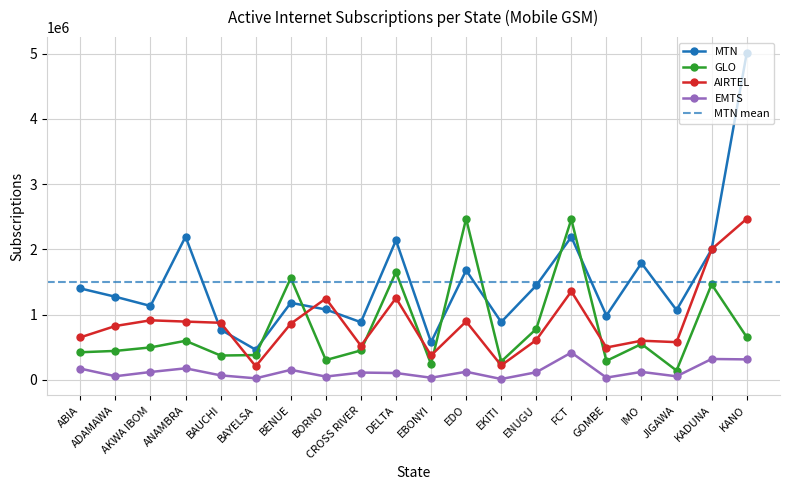

How many interior local valleys does the EMTS series have?

7